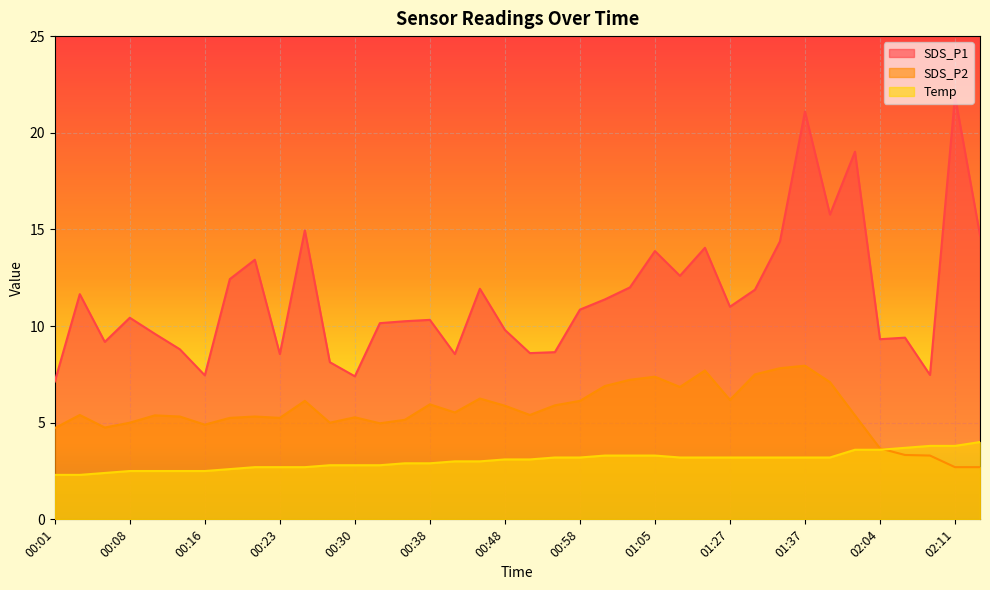

What is the greatest value displayed?

21.9